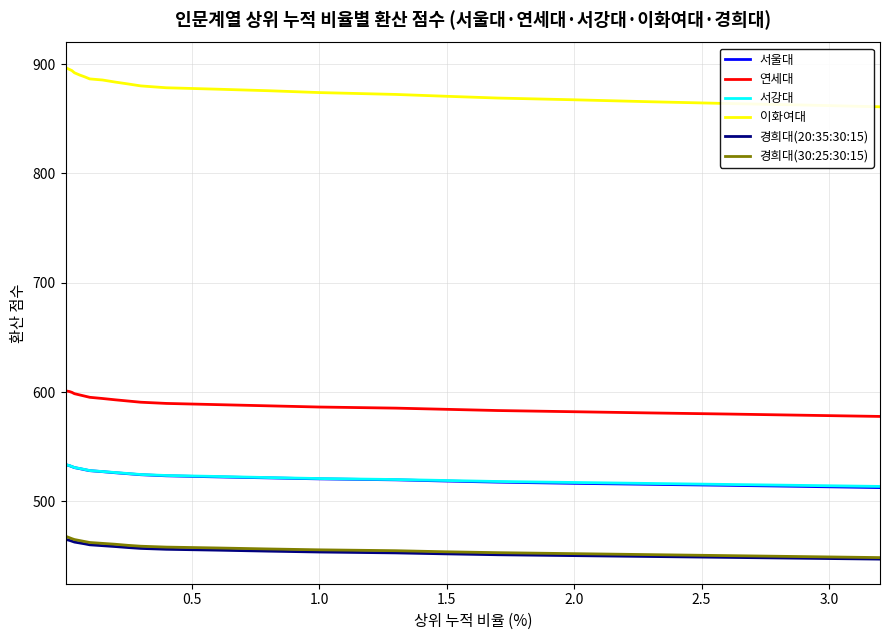

What is the greatest value displayed?

897.2